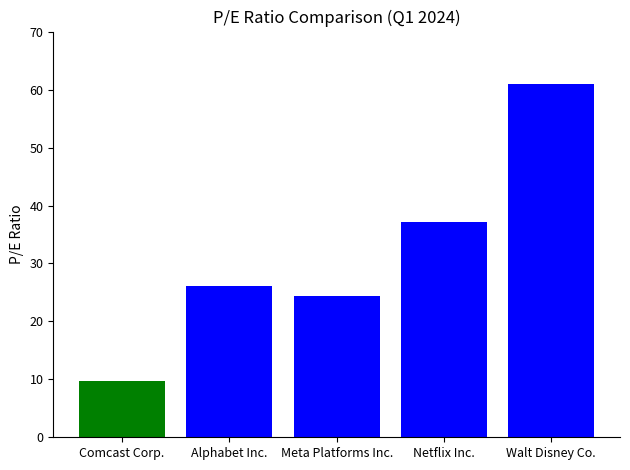

List the labels in order of value, smallest first.

Comcast Corp., Meta Platforms Inc., Alphabet Inc., Netflix Inc., Walt Disney Co.